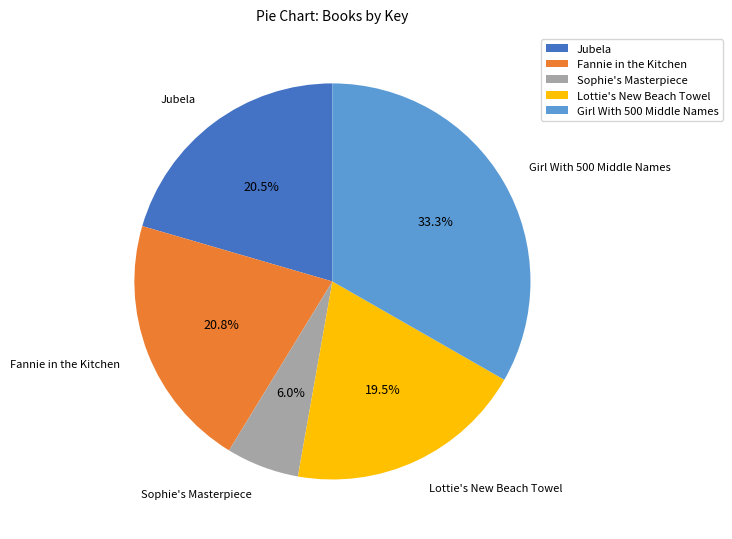

To the nearest percent, what is the average slice percentage?

20%